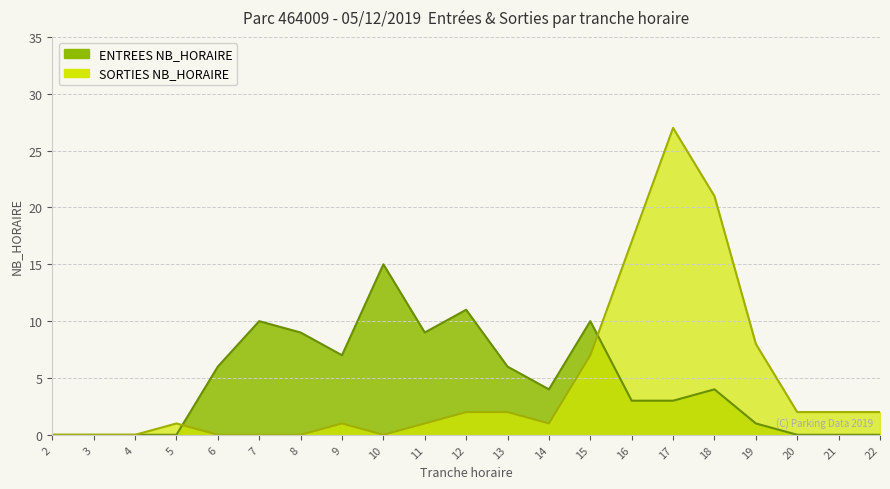

At 6, list the series in order from smallest to largest.

SORTIES NB_HORAIRE, ENTREES NB_HORAIRE